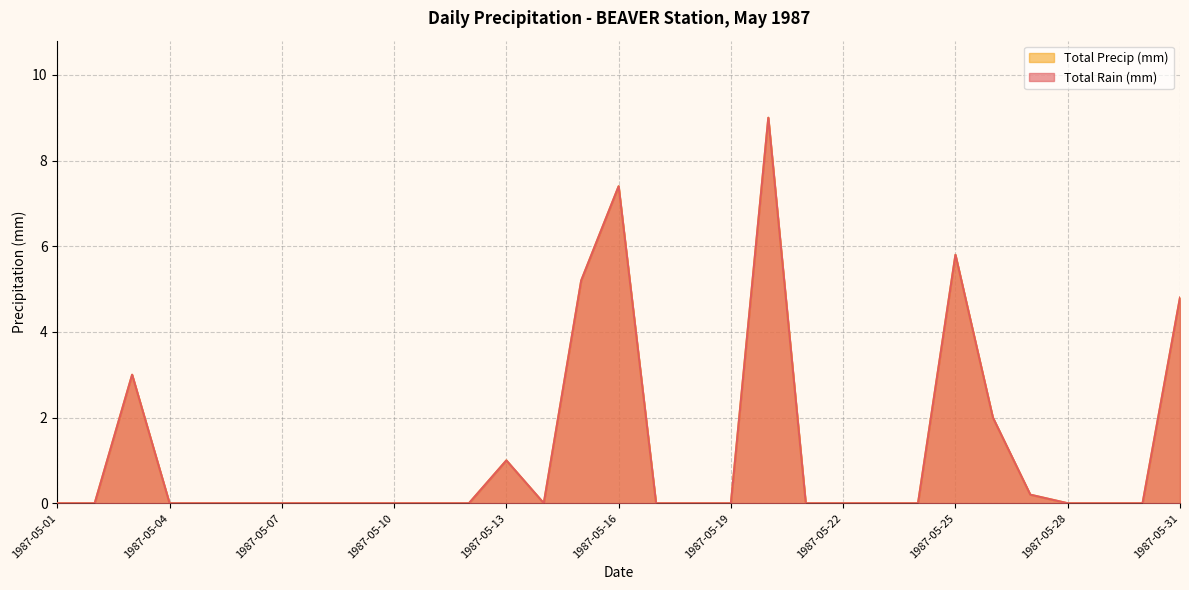

True or false: Total Rain (mm) and Total Precip (mm) intersect in this chart.

False